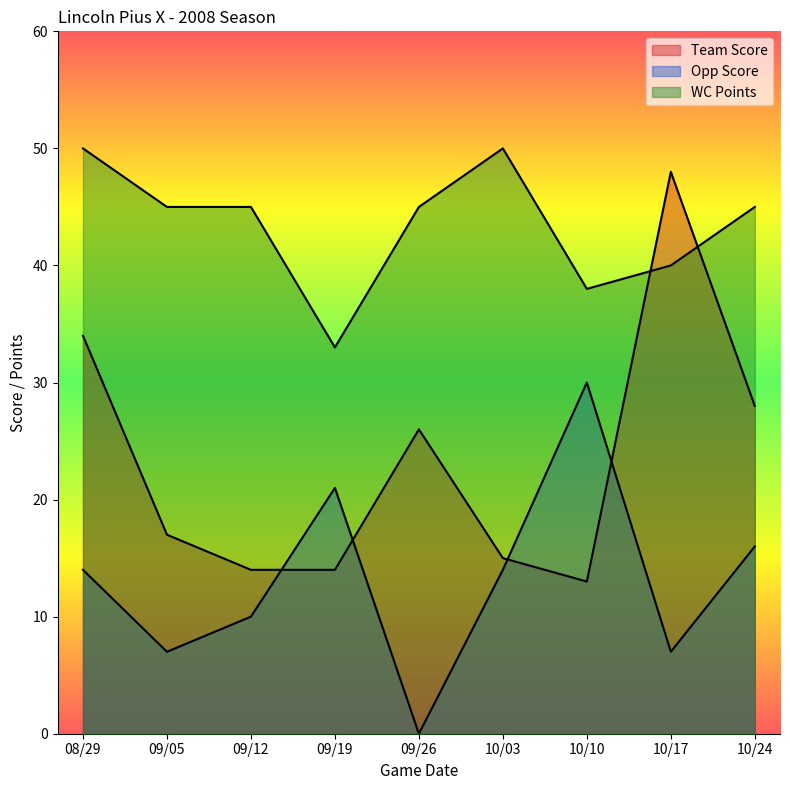

Reading left to right, extract all data points from this chart.

Team Score: 08/29=34	09/05=17	09/12=14	09/19=14	09/26=26	10/03=15	10/10=13	10/17=48	10/24=28
Opp Score: 08/29=14	09/05=7	09/12=10	09/19=21	09/26=0	10/03=14	10/10=30	10/17=7	10/24=16
WC Points: 08/29=50	09/05=45	09/12=45	09/19=33	09/26=45	10/03=50	10/10=38	10/17=40	10/24=45